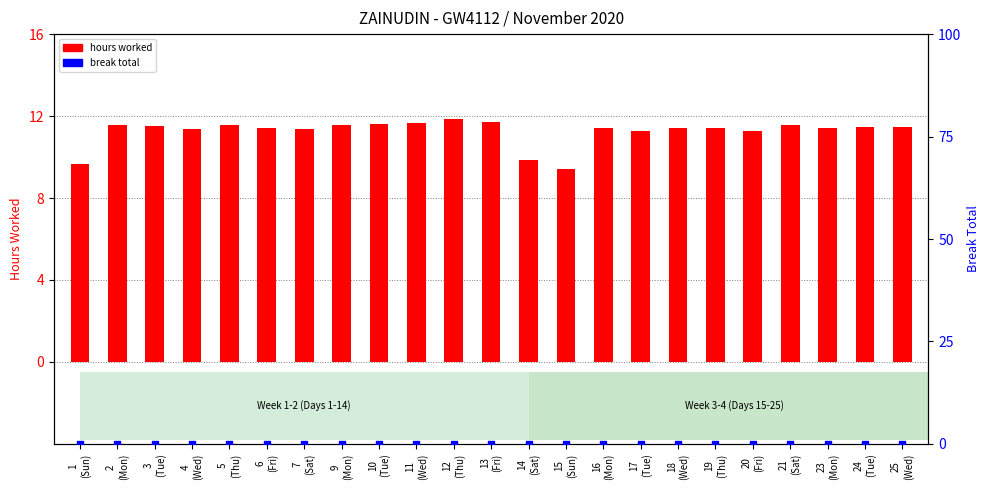

What is the total value across all series at 3
(Tue)?

11.5